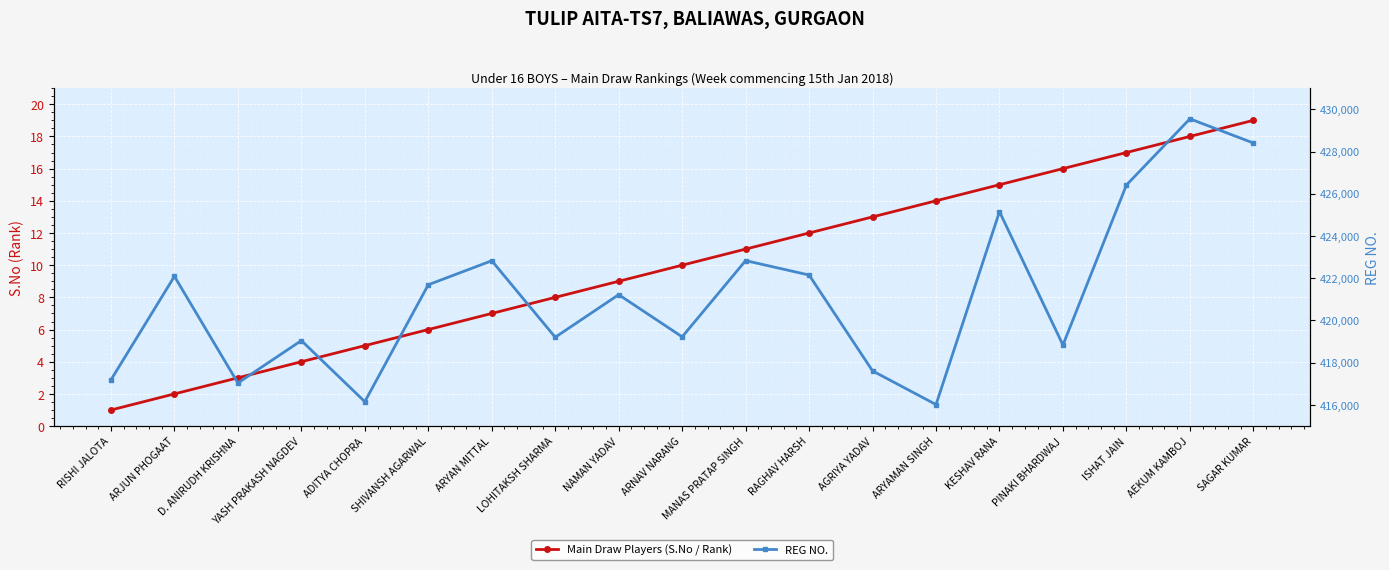

What is the label of the 10th point from the right?

ARNAV NARANG